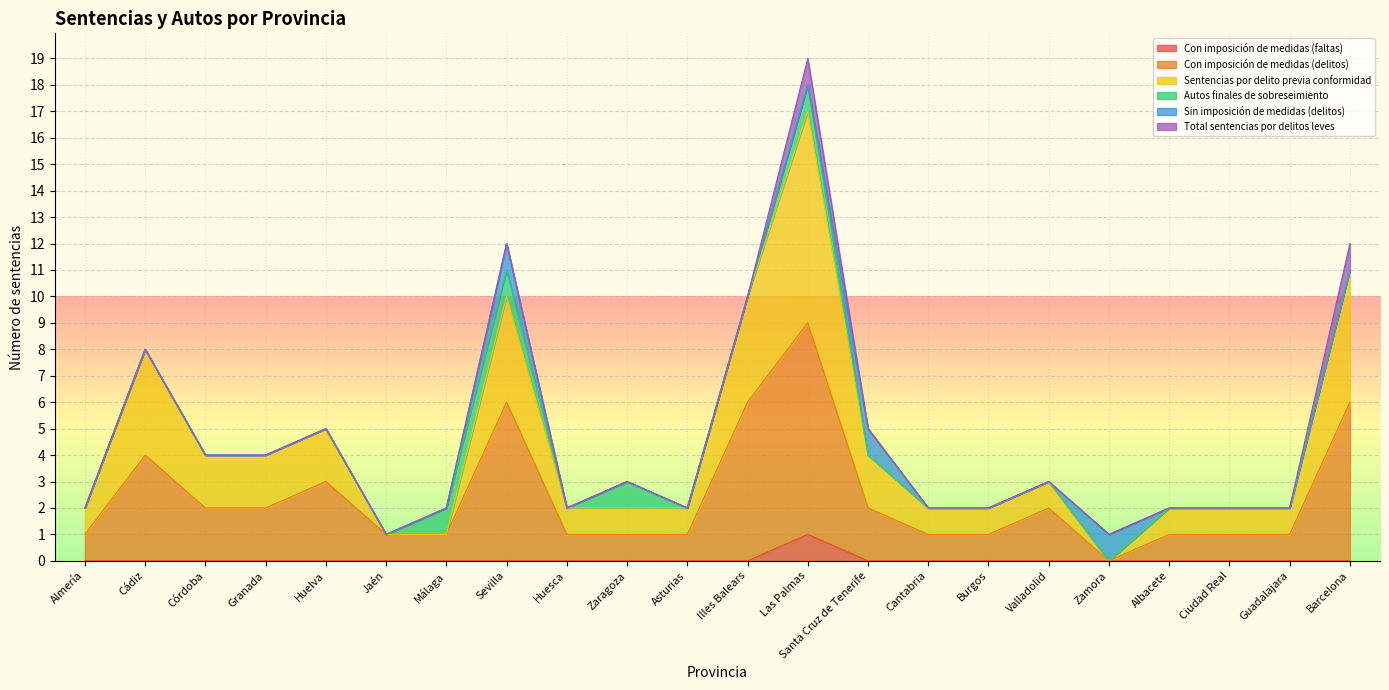

True or false: Sentencias por delito previa conformidad and Con imposición de medidas (delitos) cross at least once.

False